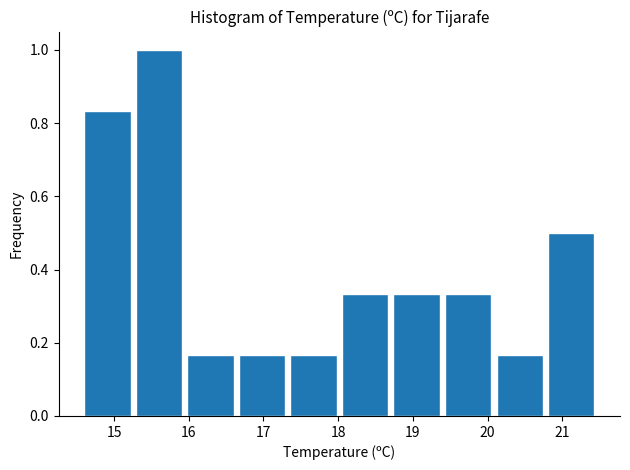

Reading left to right, transcribe this chart: for each bar, give the range it covers on the x-axis and its height. Neither the bar edges nor the heights are printed on the chart, so give them approximately, as read against the axes.

14.60 to 15.29: 0.84
15.29 to 15.98: 1.00
15.98 to 16.67: 0.16
16.67 to 17.36: 0.16
17.36 to 18.05: 0.16
18.05 to 18.74: 0.34
18.74 to 19.43: 0.34
19.43 to 20.12: 0.34
20.12 to 20.81: 0.16
20.81 to 21.50: 0.50